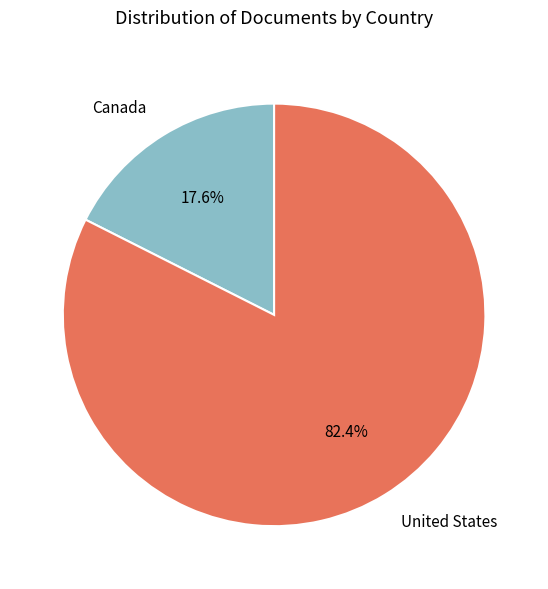

Is there a majority slice in this chart?

Yes